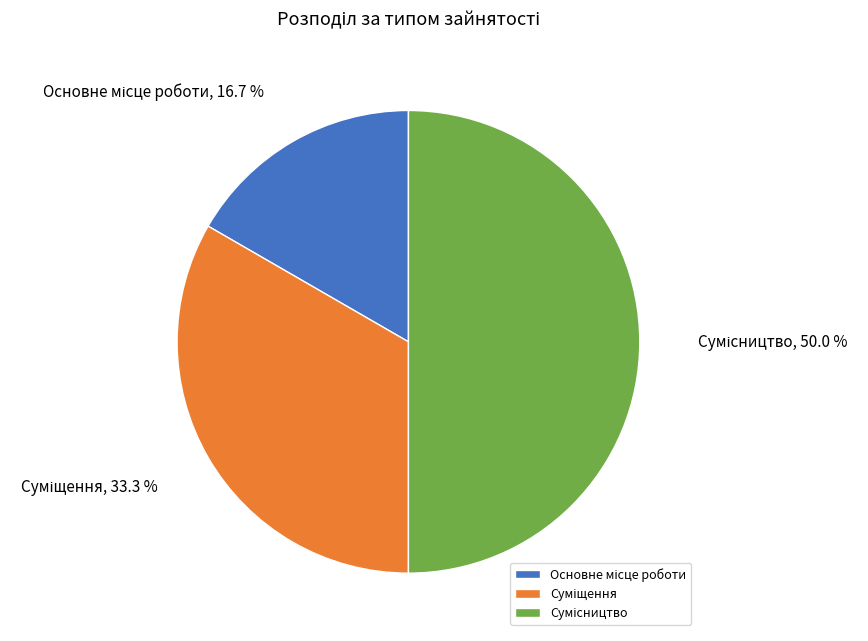

How many segments does this pie chart have?

3